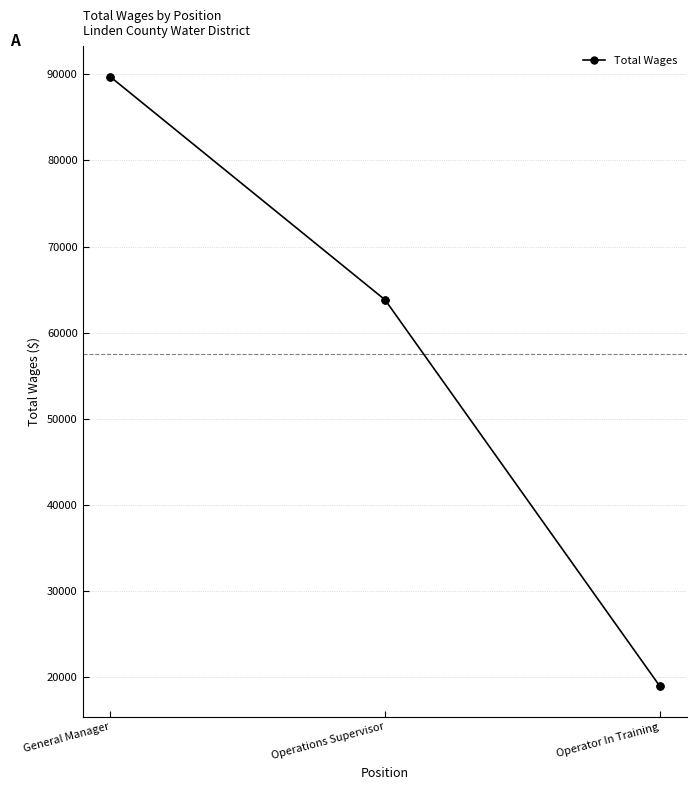

Which category has the highest value across all series?

General Manager